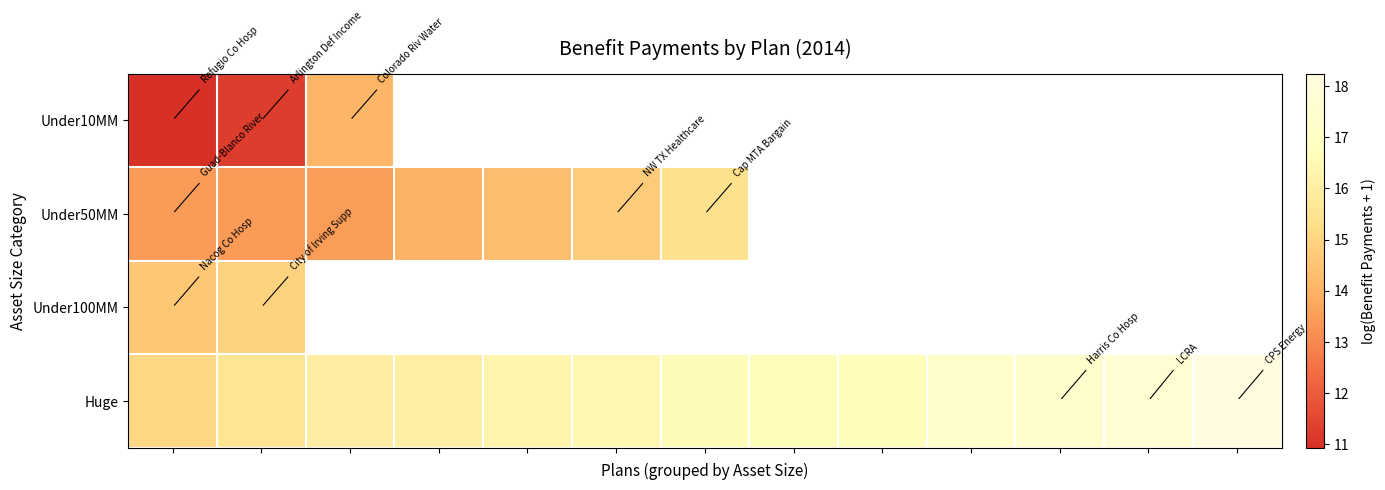

What is the maximum value for Huge?

18.2